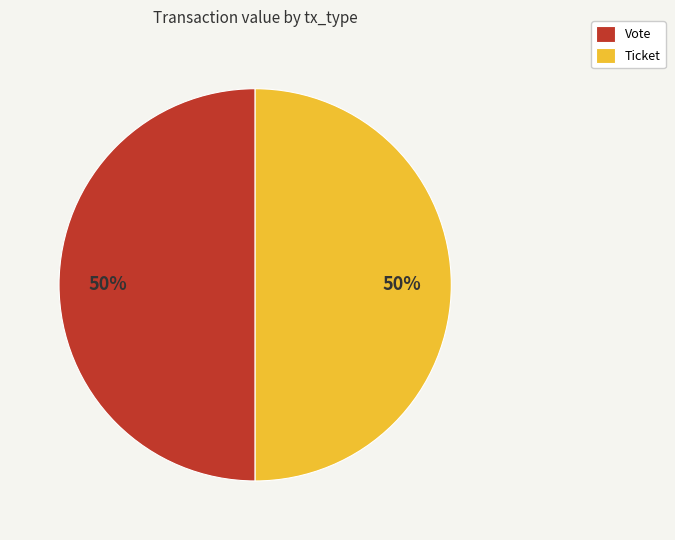

True or false: Vote accounts for 39% of the total.

False